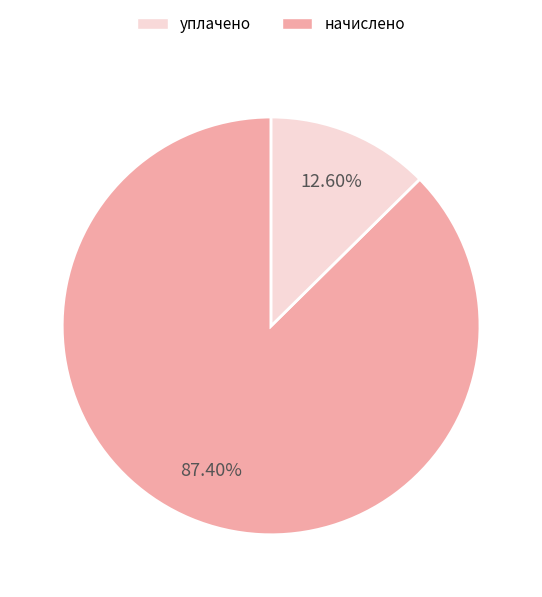

Rank the categories by value from highest to lowest.

уплачено, начислено